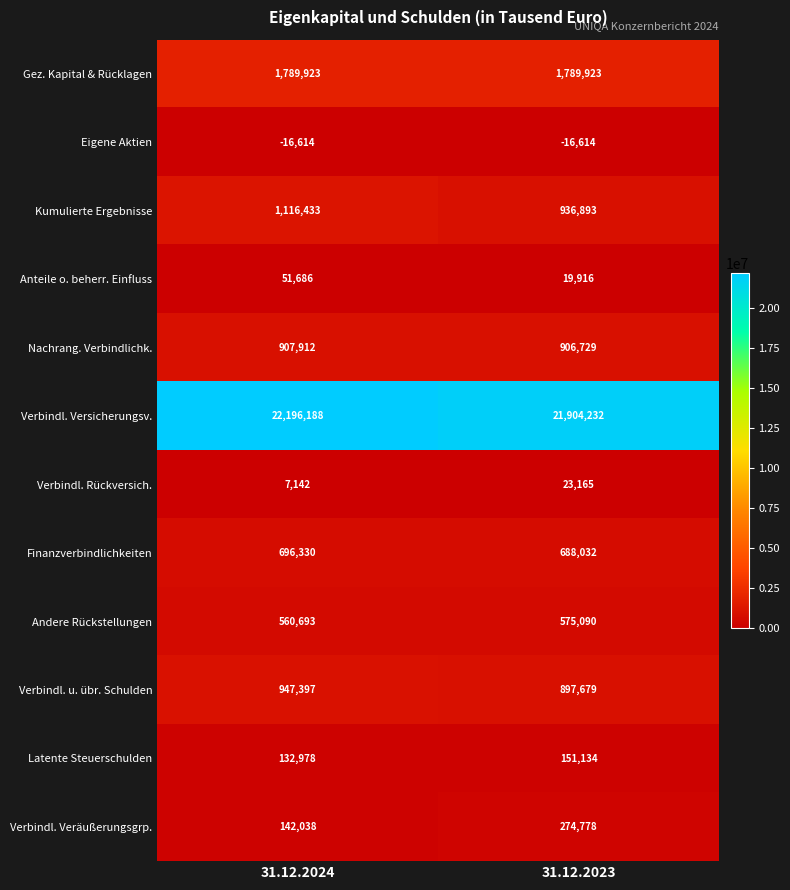

Read the Verbindl. Veräußerungsgrp. value at 31.12.2024.

142038